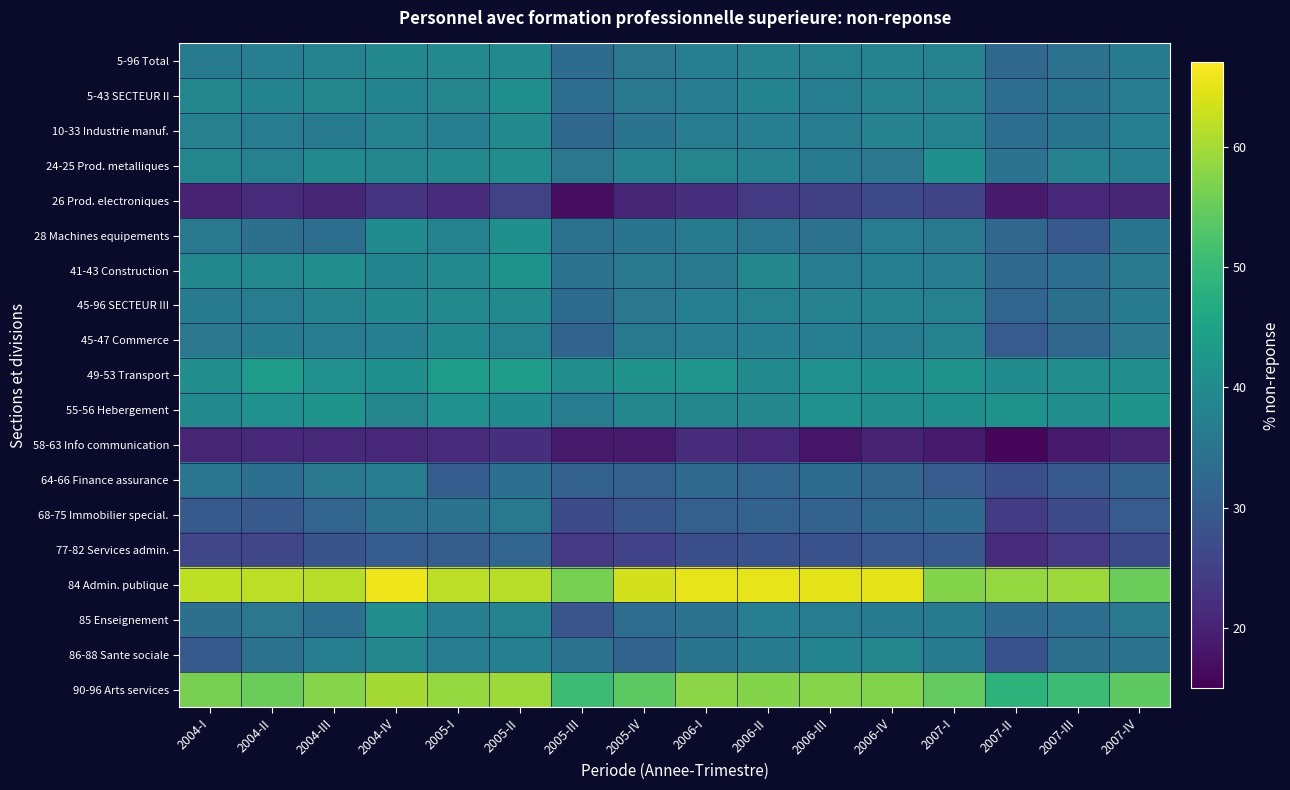

Rank the series at 2007-IV from lowest to highest value.

58-63 Info communication, 26 Prod. electroniques, 77-82 Services admin., 68-75 Immobilier special., 64-66 Finance assurance, 86-88 Sante sociale, 28 Machines equipements, 45-47 Commerce, 41-43 Construction, 85 Enseignement, 5-96 Total, 45-96 SECTEUR III, 5-43 SECTEUR II, 10-33 Industrie manuf., 24-25 Prod. metalliques, 49-53 Transport, 55-56 Hebergement, 90-96 Arts services, 84 Admin. publique